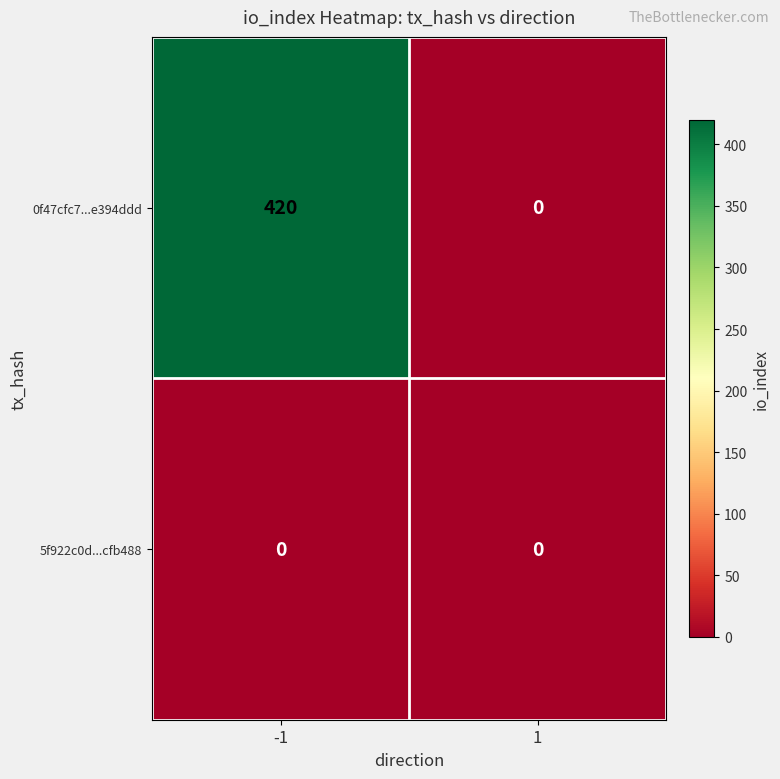

Which label corresponds to the largest value in the chart?

-1